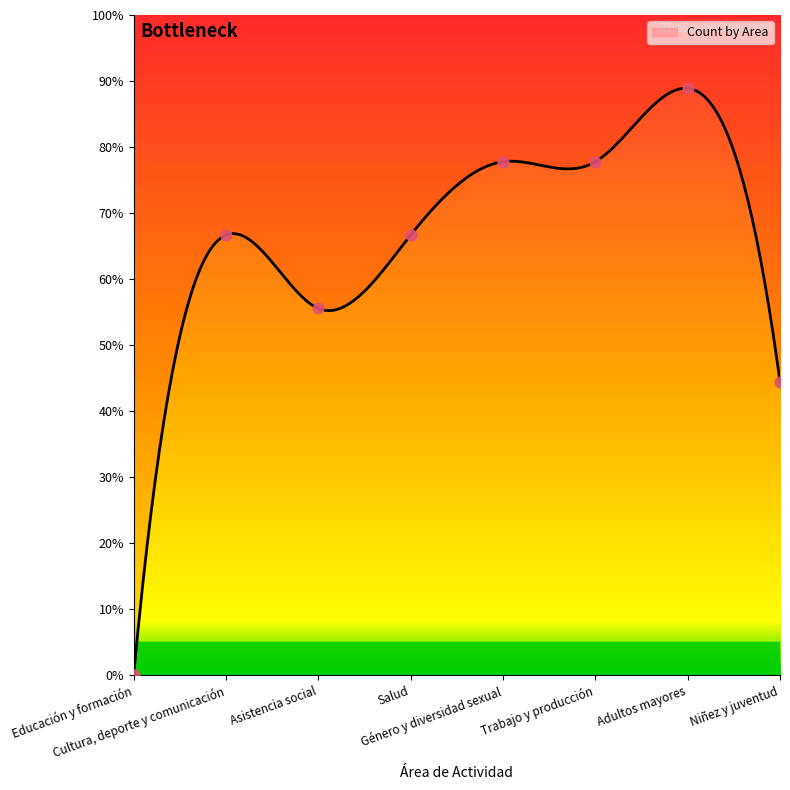

What is the ratio of the value at Niñez y juventud to the value at Trabajo y producción?

0.6